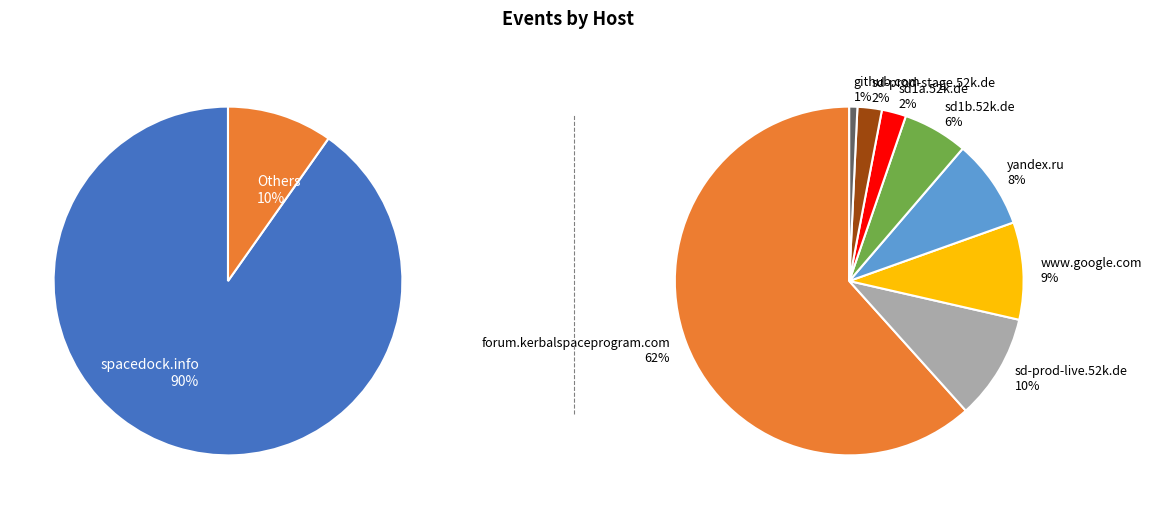

Which slice is the smallest?

github.com